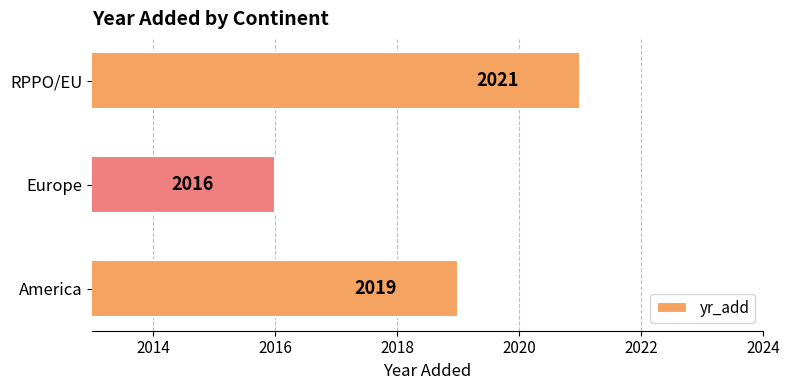

Reading bottom to top, what are all the values shown in this chart?

2019	2016	2021